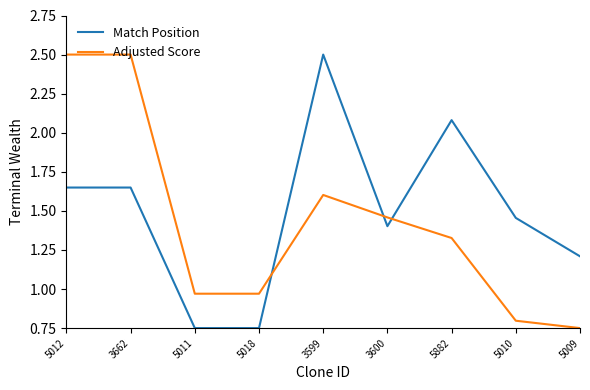

Count the number of data series in this chart.

2